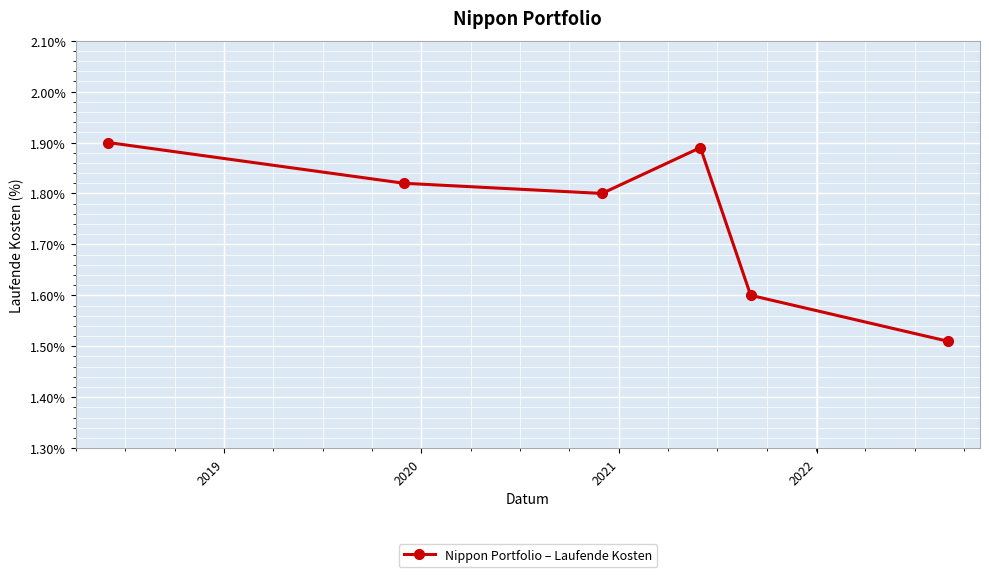

How many values are between 1 and 2?

6